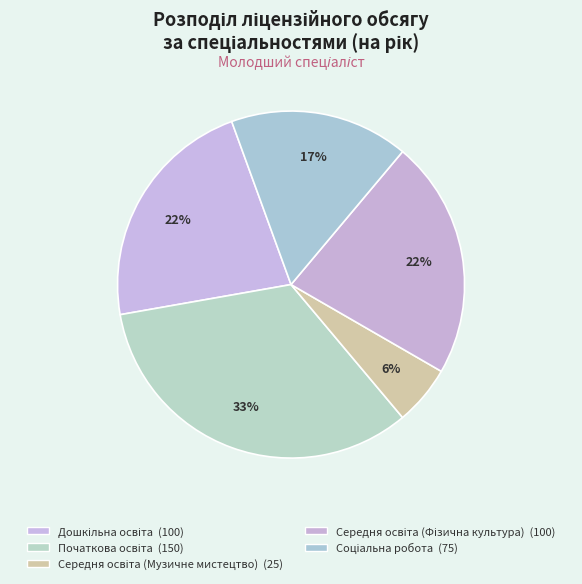

Do Початкова освіта and Дошкільна освіта together represent more than half of the pie?

Yes